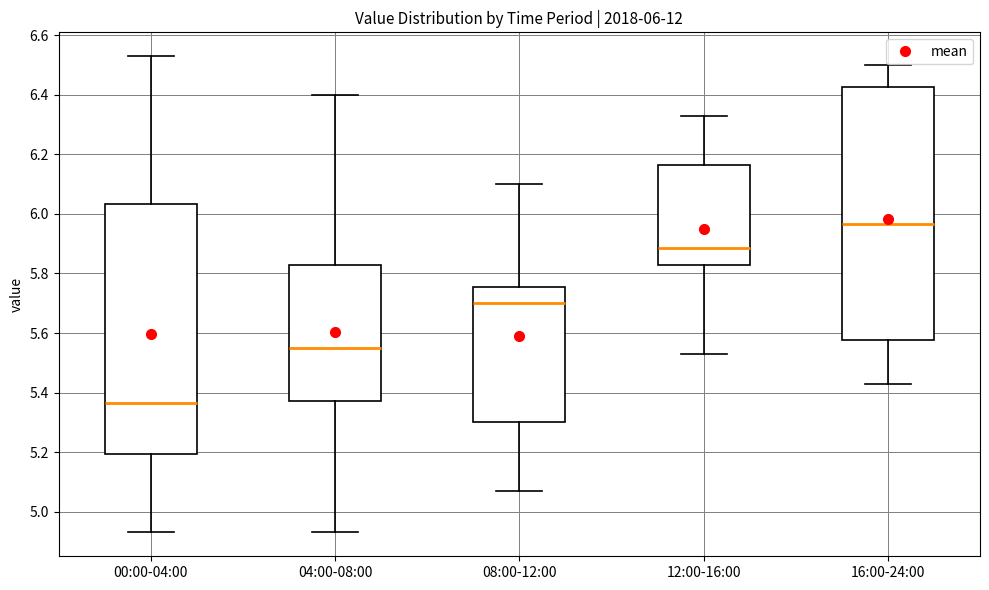

Which box has the lowest median line?

00:00-04:00